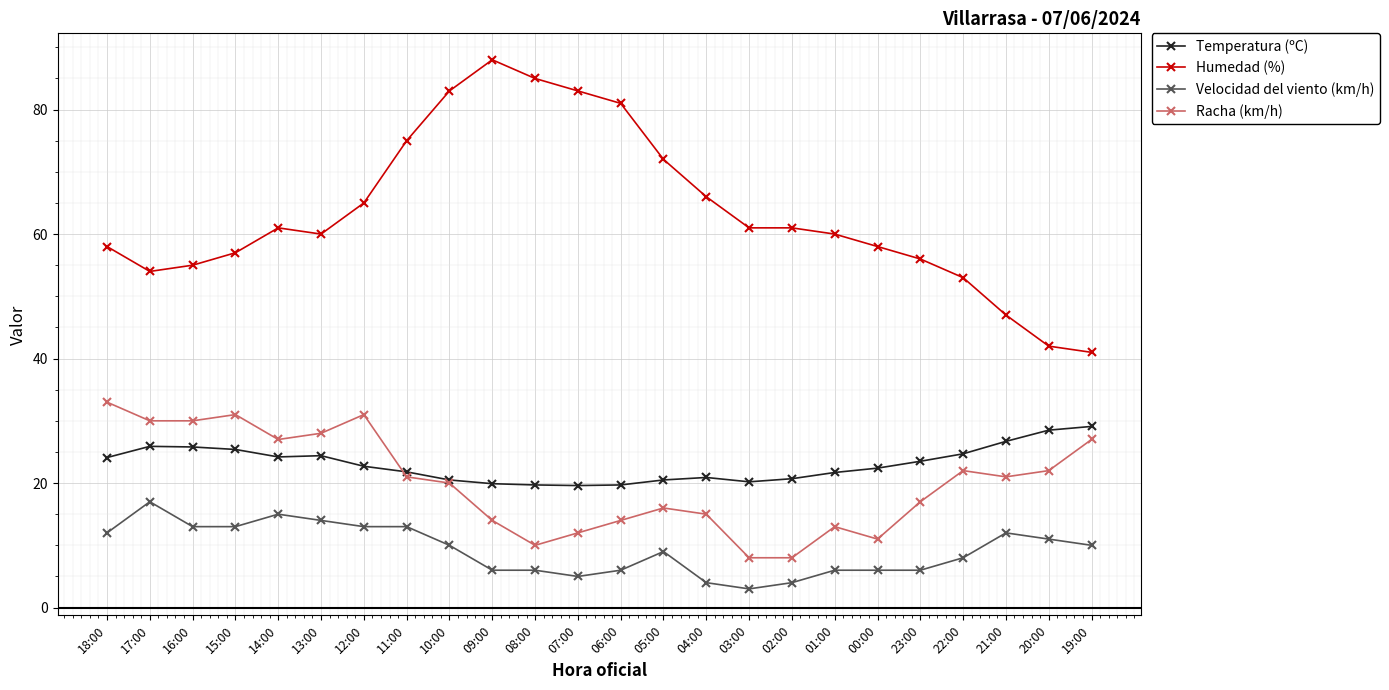

True or false: Humedad (%) has more than 1 interior local peaks.

True